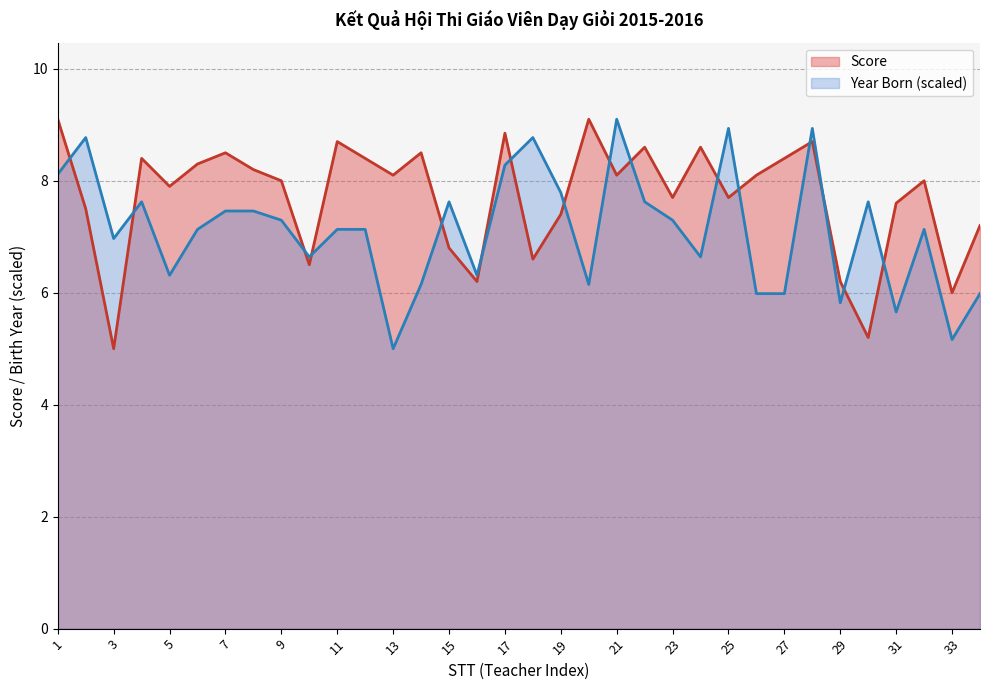

The Year Born series shows 6.0 at 27. True or false?

True